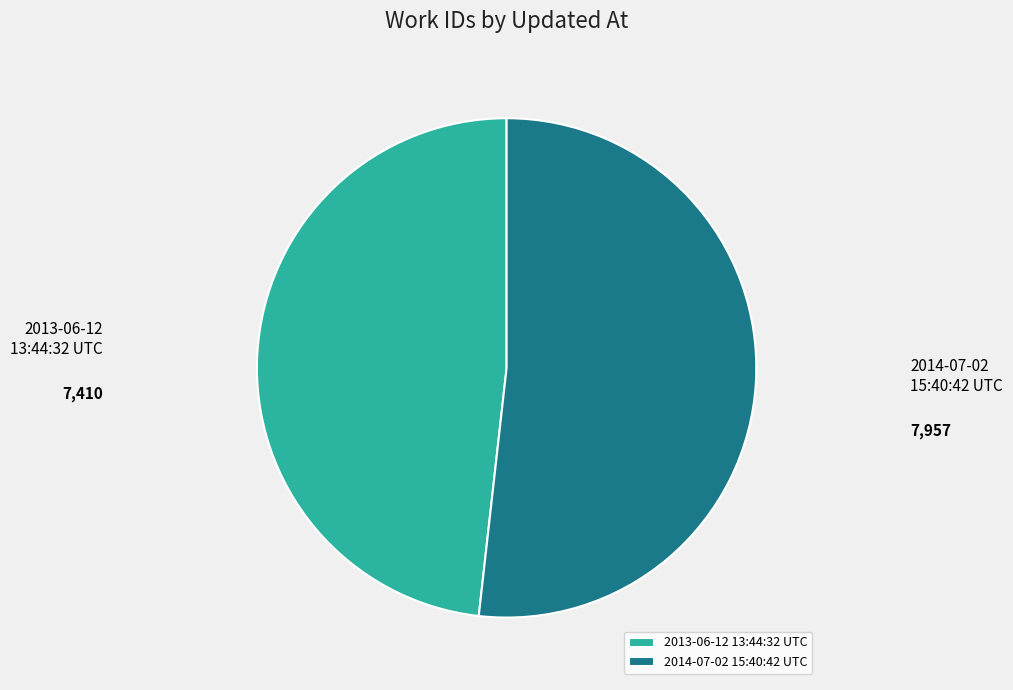

Which has a higher value, 2013-06-12 13:44:32 UTC or 2014-07-02 15:40:42 UTC?

2014-07-02 15:40:42 UTC